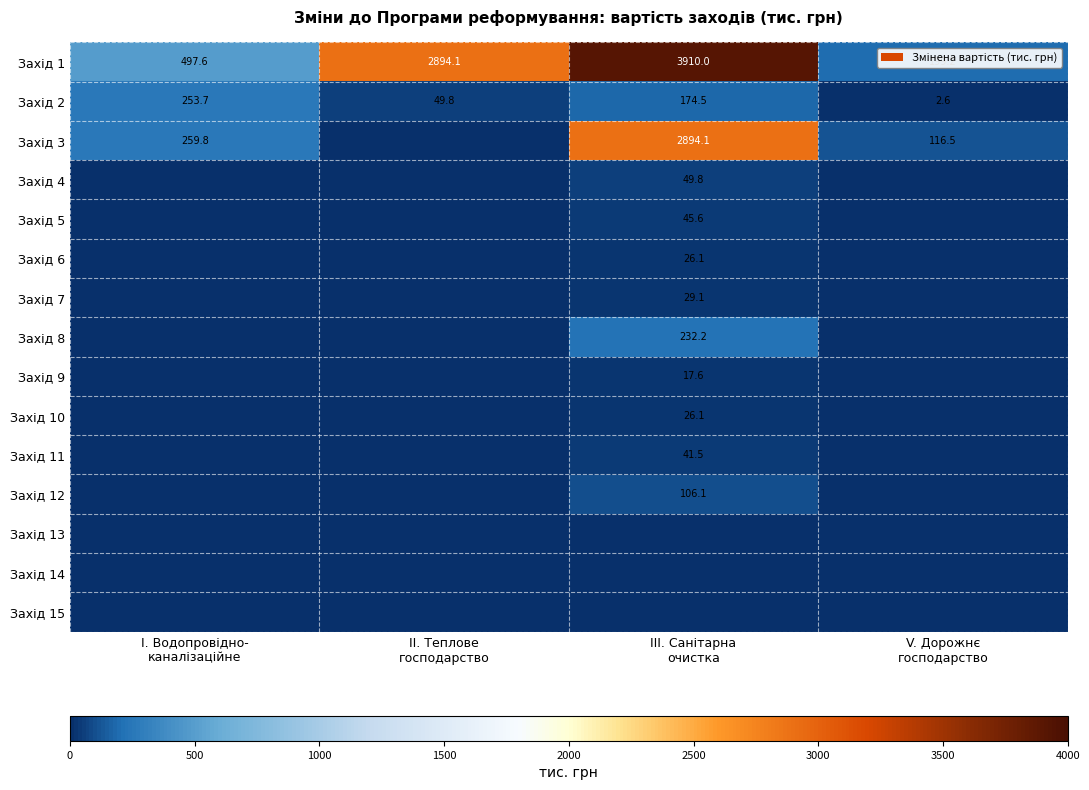

Is it true that Захід 4 equals 26.2 at V. Дорожнє господарство?

False